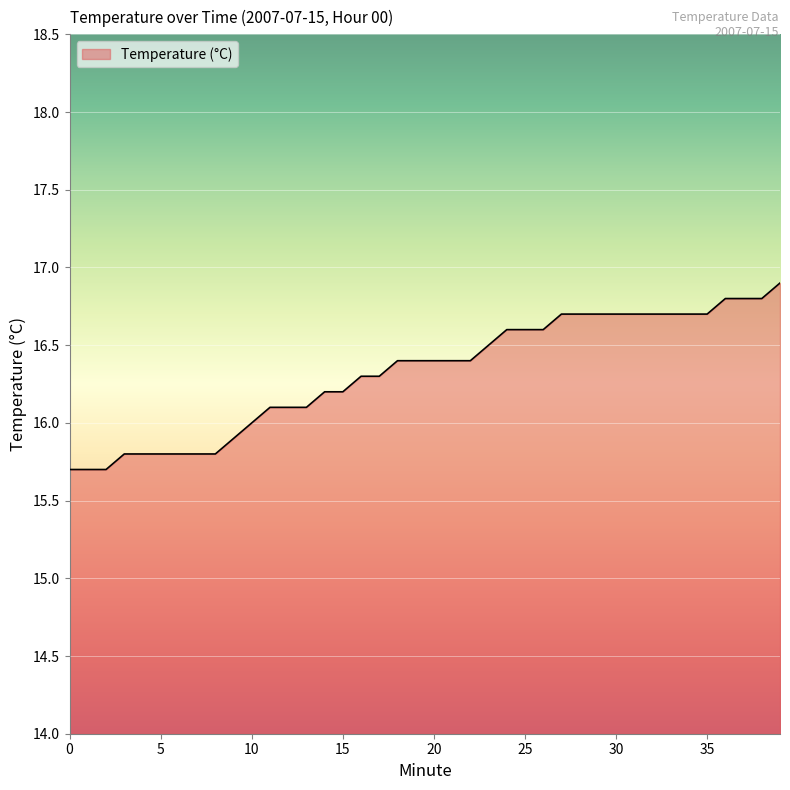

Reading left to right, extract all data points from this chart.

15.7	15.7	15.7	15.8	15.8	15.8	15.8	15.8	15.8	15.9	16.0	16.1	16.1	16.1	16.2	16.2	16.3	16.3	16.4	16.4	16.4	16.4	16.4	16.5	16.6	16.6	16.6	16.7	16.7	16.7	16.7	16.7	16.7	16.7	16.7	16.7	16.8	16.8	16.8	16.9